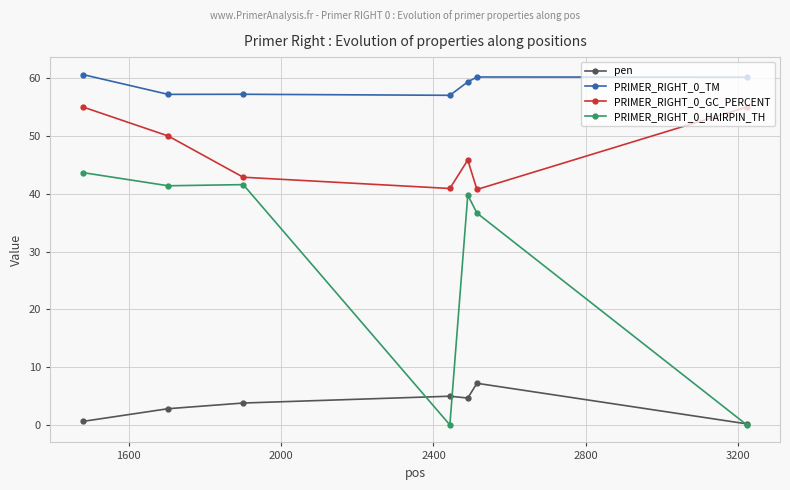

What is the difference between the maximum and minimum values in the PRIMER_RIGHT_0_GC_PERCENT series?

14.3